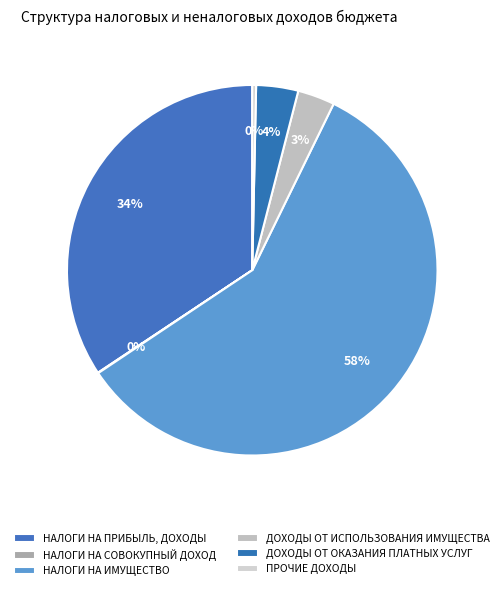

Is it true that НАЛОГИ НА ИМУЩЕСТВО is 58% of the pie?

True